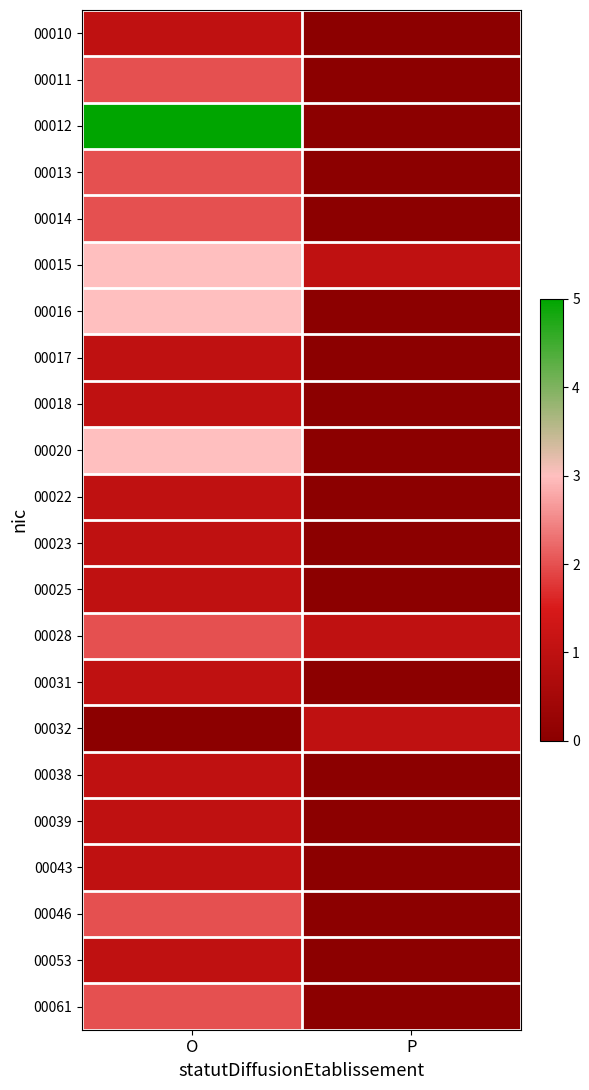

Reading left to right, what are all the values shown in this chart?

00010: O=1	P=0
00011: O=2	P=0
00012: O=5	P=0
00013: O=2	P=0
00014: O=2	P=0
00015: O=3	P=1
00016: O=3	P=0
00017: O=1	P=0
00018: O=1	P=0
00020: O=3	P=0
00022: O=1	P=0
00023: O=1	P=0
00025: O=1	P=0
00028: O=2	P=1
00031: O=1	P=0
00032: O=0	P=1
00038: O=1	P=0
00039: O=1	P=0
00043: O=1	P=0
00046: O=2	P=0
00053: O=1	P=0
00061: O=2	P=0